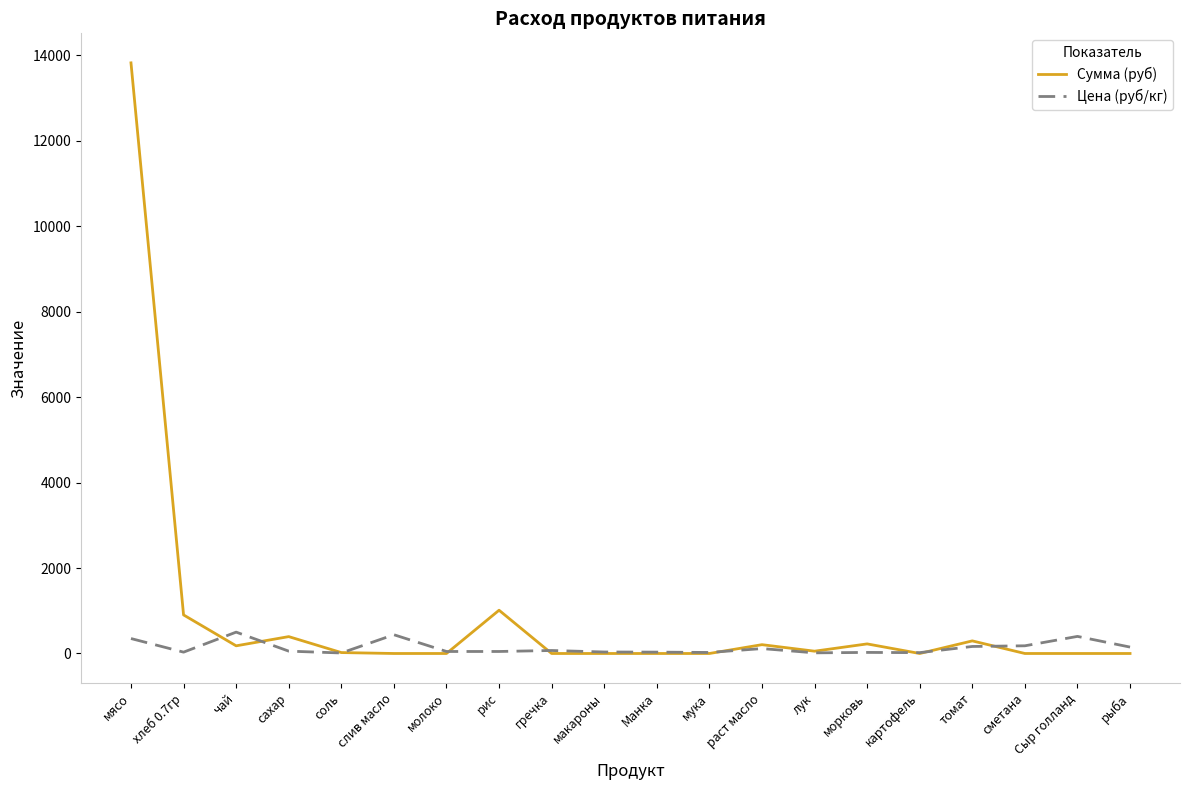

What is the difference between the highest and lowest values at чай?

320.5